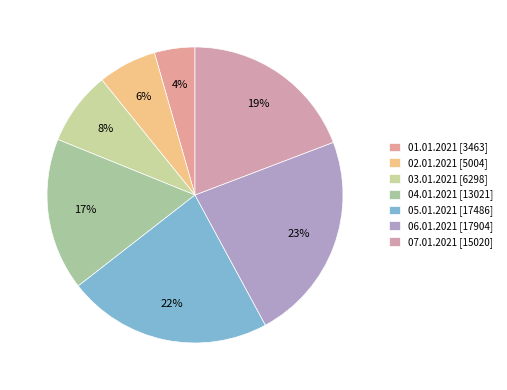

To the nearest percent, what portion does 03.01.2021 [6298] represent?

8%